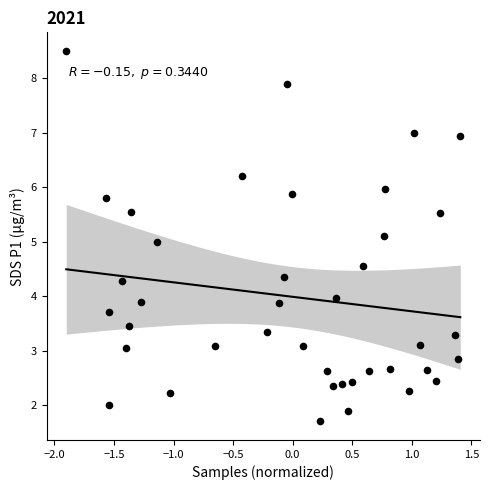

What is the range of X values (max minus min)?

3.3